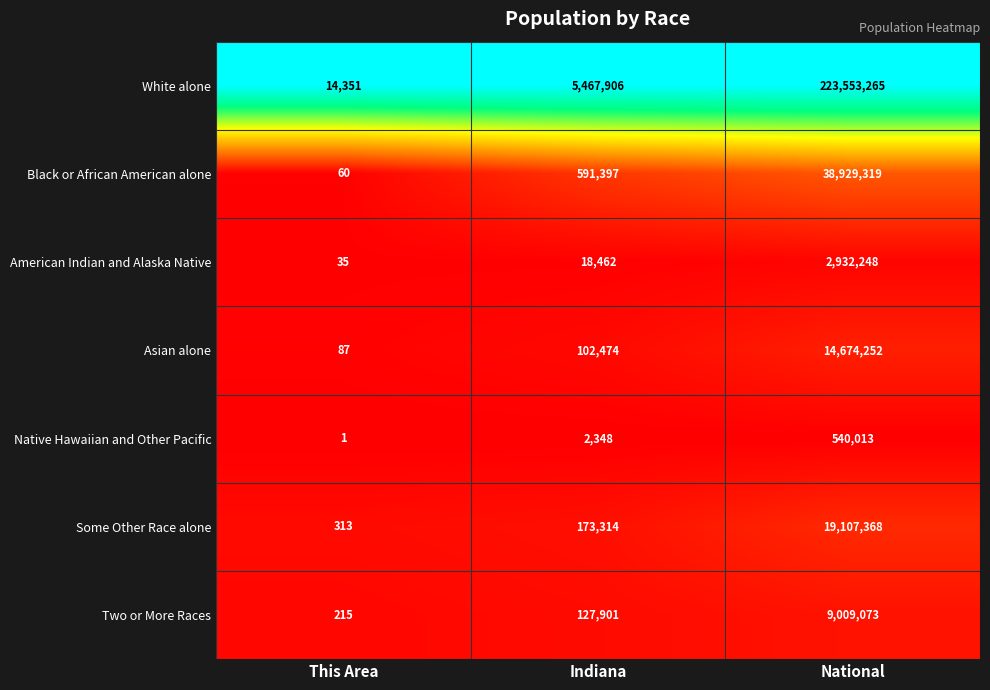

Reading left to right, transcribe all the data shown in this chart.

White alone: 14351	5467906	223553265
Black or African American alone: 60	591397	38929319
American Indian and Alaska Native: 35	18462	2932248
Asian alone: 87	102474	14674252
Native Hawaiian and Other Pacific: 1	2348	540013
Some Other Race alone: 313	173314	19107368
Two or More Races: 215	127901	9009073